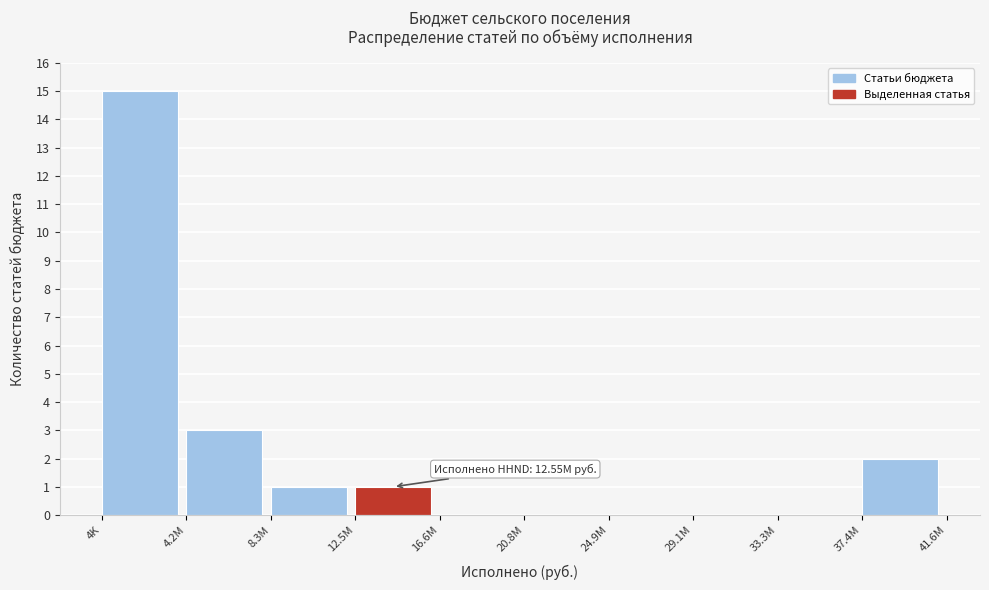

Reading left to right, list all the values displayed in this chart.

4K=15	4.2M=3	8.3M=1	12.5M=1	16.6M=0	20.8M=0	24.9M=0	29.1M=0	33.3M=0	37.4M=2